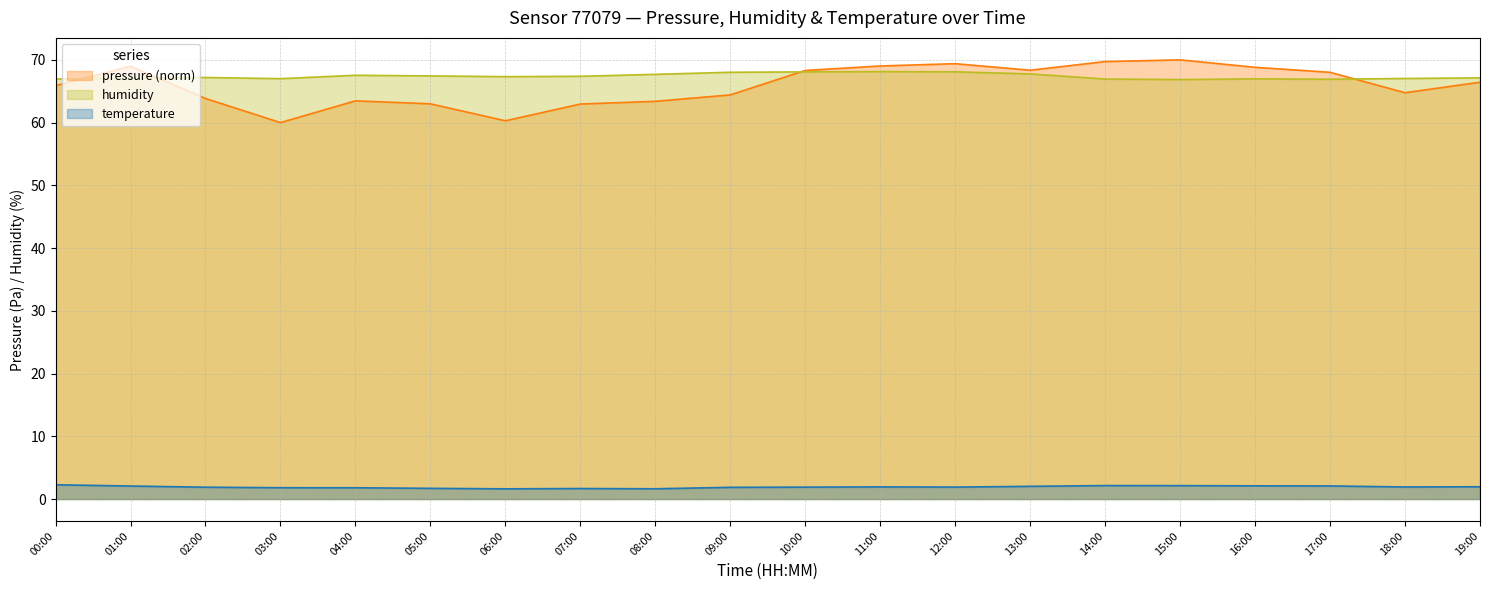

What are all the series names shown in the legend?

pressure (norm), humidity, temperature